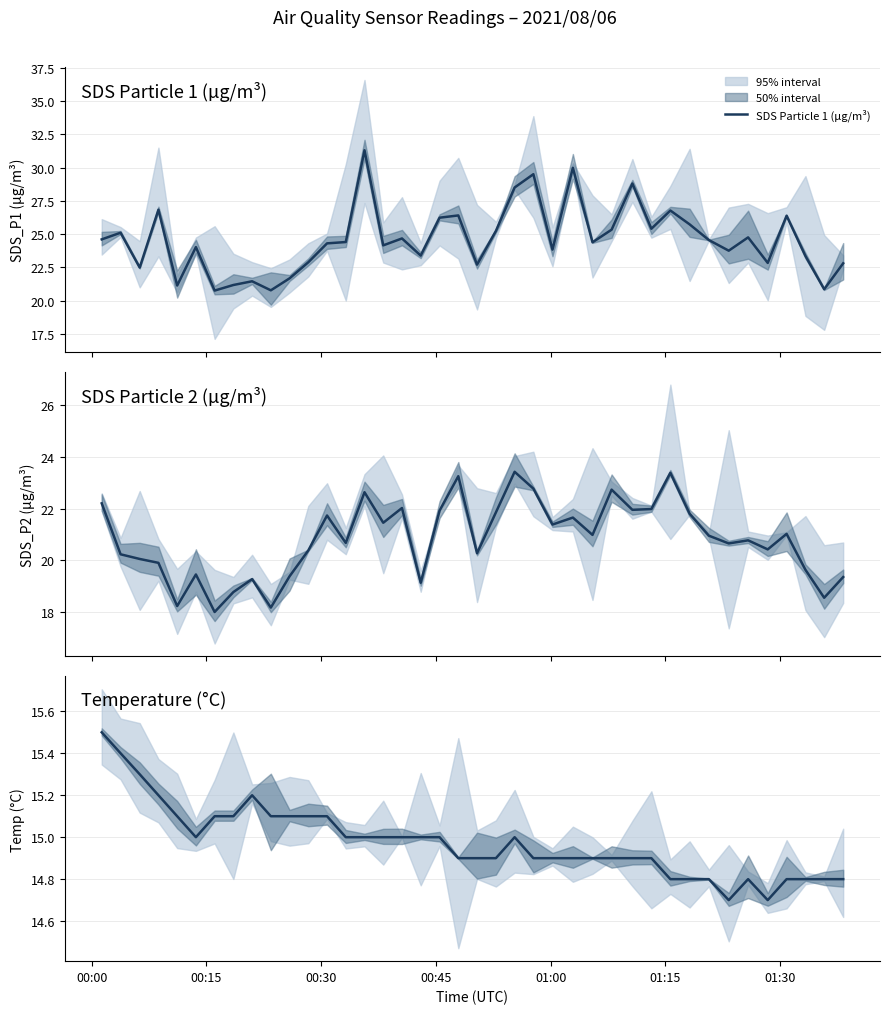

True or false: SDS Particle 1 (µg/m³) and Temperature (°C) cross at least once.

False